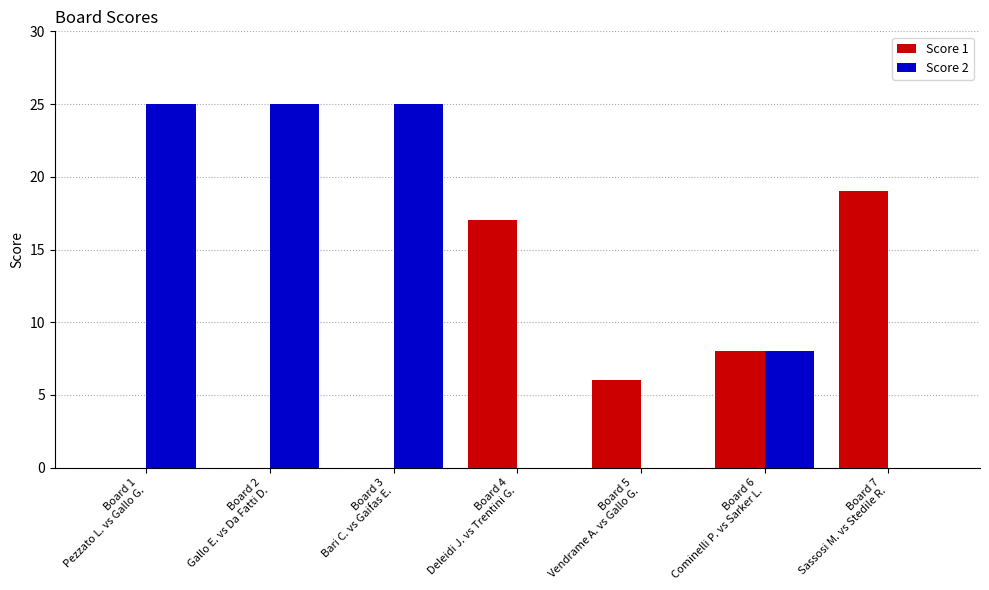

Reading left to right, extract all data points from this chart.

Score 1: 0	0	0	17	6	8	19
Score 2: 25	25	25	0	0	8	0